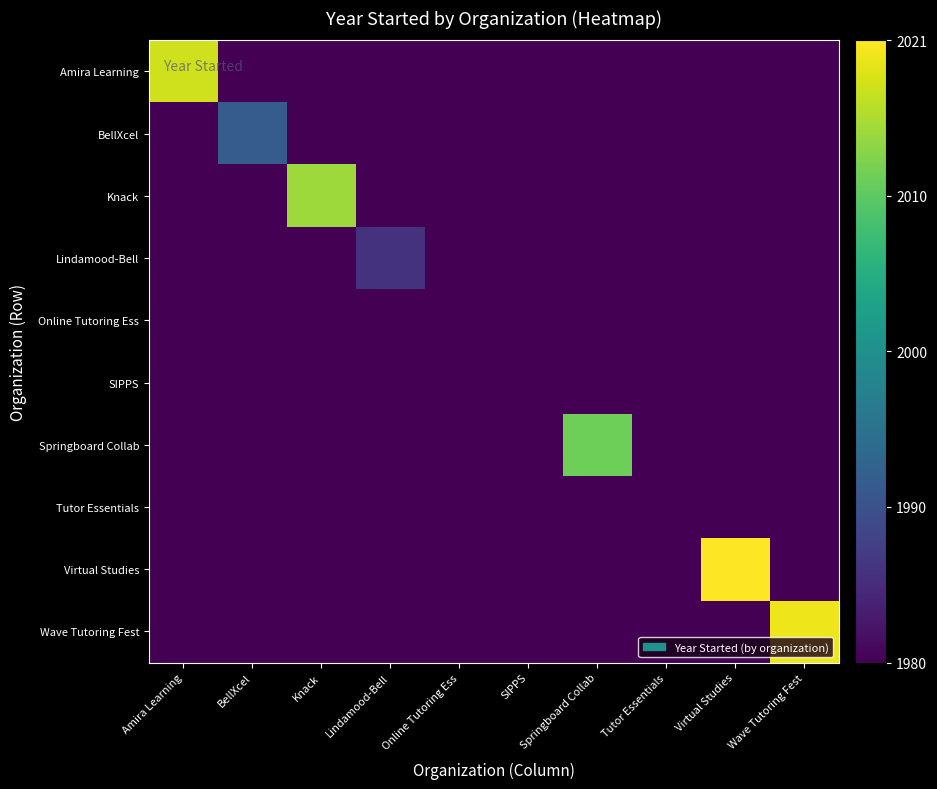

Reading right to left, transcribe all the data shown in this chart.

Amira Learning: Wave Tutoring Fest=0.0	Virtual Studies=0.0	Tutor Essentials=0.0	Springboard Collab=0.0	SIPPS=0.0	Online Tutoring Ess=0.0	Lindamood-Bell=0.0	Knack=0.0	BellXcel=0.0	Amira Learning=18.5
BellXcel: Wave Tutoring Fest=0.0	Virtual Studies=0.0	Tutor Essentials=0.0	Springboard Collab=0.0	SIPPS=0.0	Online Tutoring Ess=0.0	Lindamood-Bell=0.0	Knack=0.0	BellXcel=5.9	Amira Learning=0.0
Knack: Wave Tutoring Fest=0.0	Virtual Studies=0.0	Tutor Essentials=0.0	Springboard Collab=0.0	SIPPS=0.0	Online Tutoring Ess=0.0	Lindamood-Bell=0.0	Knack=17.1	BellXcel=0.0	Amira Learning=0.0
Lindamood-Bell: Wave Tutoring Fest=0.0	Virtual Studies=0.0	Tutor Essentials=0.0	Springboard Collab=0.0	SIPPS=0.0	Online Tutoring Ess=0.0	Lindamood-Bell=2.9	Knack=0.0	BellXcel=0.0	Amira Learning=0.0
Online Tutoring Ess: Wave Tutoring Fest=0.0	Virtual Studies=0.0	Tutor Essentials=0.0	Springboard Collab=0.0	SIPPS=0.0	Online Tutoring Ess=0.0	Lindamood-Bell=0.0	Knack=0.0	BellXcel=0.0	Amira Learning=0.0
SIPPS: Wave Tutoring Fest=0.0	Virtual Studies=0.0	Tutor Essentials=0.0	Springboard Collab=0.0	SIPPS=0.0	Online Tutoring Ess=0.0	Lindamood-Bell=0.0	Knack=0.0	BellXcel=0.0	Amira Learning=0.0
Springboard Collab: Wave Tutoring Fest=0.0	Virtual Studies=0.0	Tutor Essentials=0.0	Springboard Collab=15.6	SIPPS=0.0	Online Tutoring Ess=0.0	Lindamood-Bell=0.0	Knack=0.0	BellXcel=0.0	Amira Learning=0.0
Tutor Essentials: Wave Tutoring Fest=0.0	Virtual Studies=0.0	Tutor Essentials=0.0	Springboard Collab=0.0	SIPPS=0.0	Online Tutoring Ess=0.0	Lindamood-Bell=0.0	Knack=0.0	BellXcel=0.0	Amira Learning=0.0
Virtual Studies: Wave Tutoring Fest=0.0	Virtual Studies=20.0	Tutor Essentials=0.0	Springboard Collab=0.0	SIPPS=0.0	Online Tutoring Ess=0.0	Lindamood-Bell=0.0	Knack=0.0	BellXcel=0.0	Amira Learning=0.0
Wave Tutoring Fest: Wave Tutoring Fest=19.5	Virtual Studies=0.0	Tutor Essentials=0.0	Springboard Collab=0.0	SIPPS=0.0	Online Tutoring Ess=0.0	Lindamood-Bell=0.0	Knack=0.0	BellXcel=0.0	Amira Learning=0.0